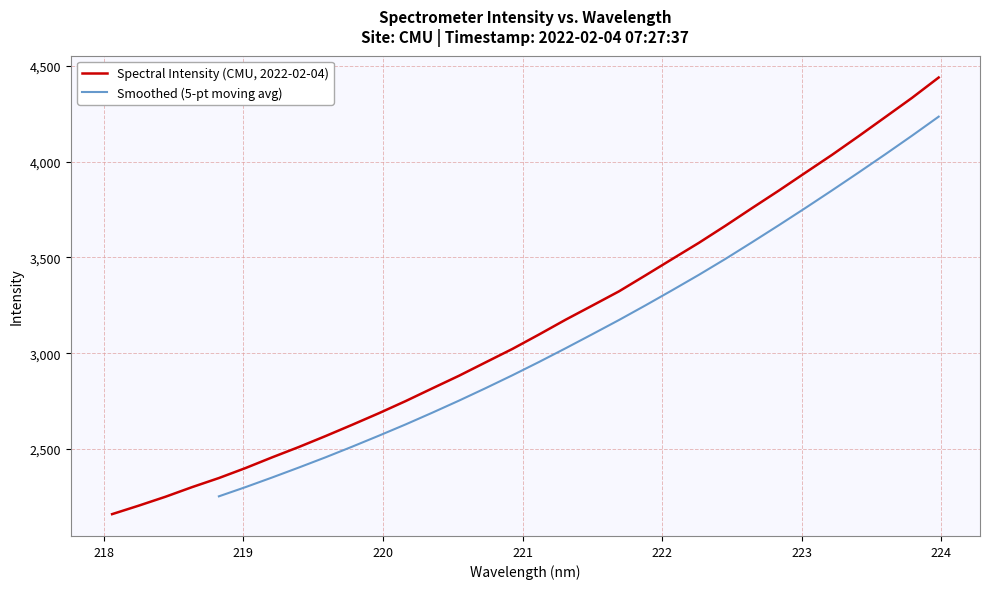

Rank the categories by value from highest to lowest.

223.9802, 223.7895, 223.5987, 223.408, 223.2172, 223.0264, 222.8355, 222.6447, 222.4538, 222.263, 222.0721, 221.8812, 221.6902, 221.4993, 221.3083, 221.1174, 220.9264, 220.7354, 220.5444, 220.3533, 220.1623, 219.9712, 219.7801, 219.589, 219.3979, 219.2067, 219.0156, 218.8244, 218.6332, 218.442, 218.2508, 218.0596